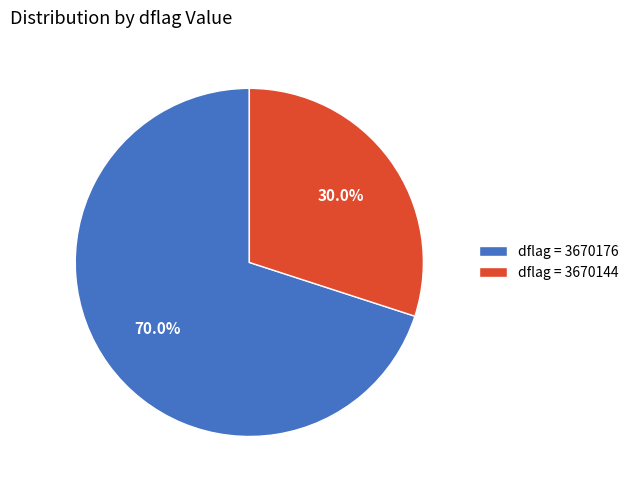

Which category has the biggest portion of the pie?

dflag = 3670176